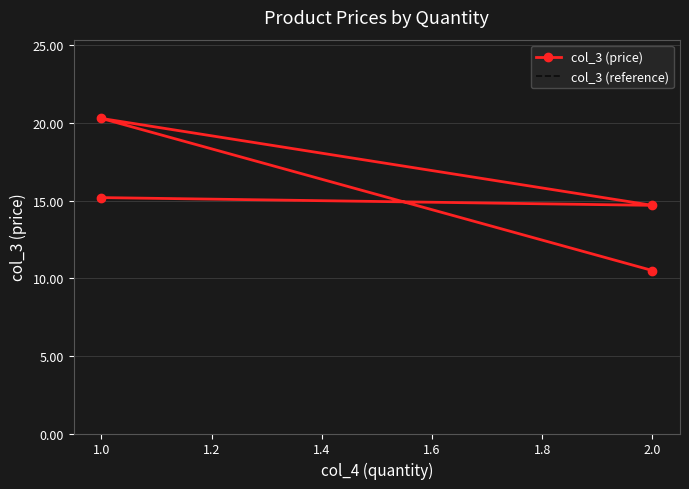

At 1.0, list the series in order from largest to smallest.

col_3 (price), col_3 (reference)